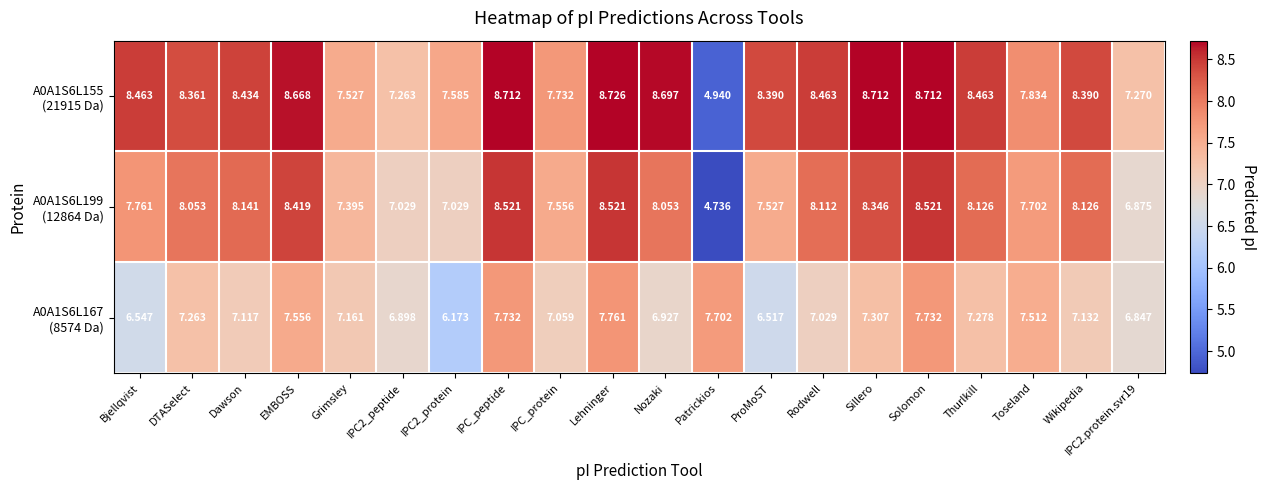

Which category has the highest value across all series?

Lehninger